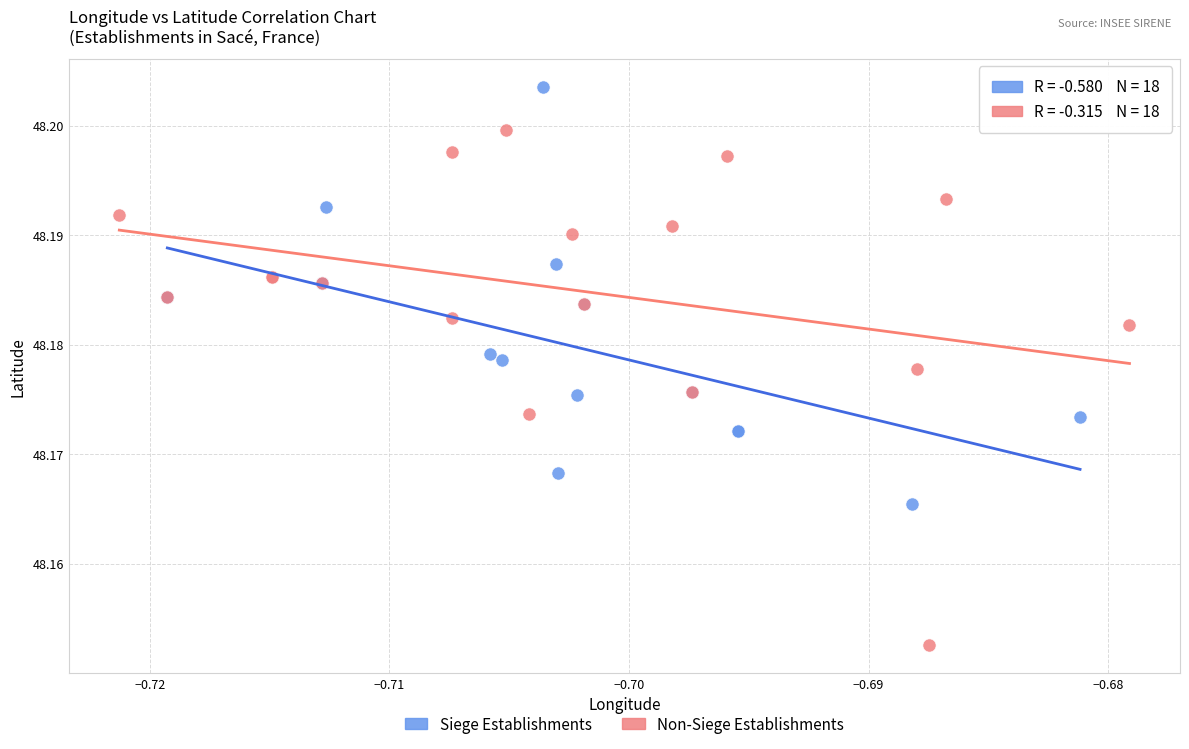

Which series has the widest spread of Y values?

Non-Siege Establishments